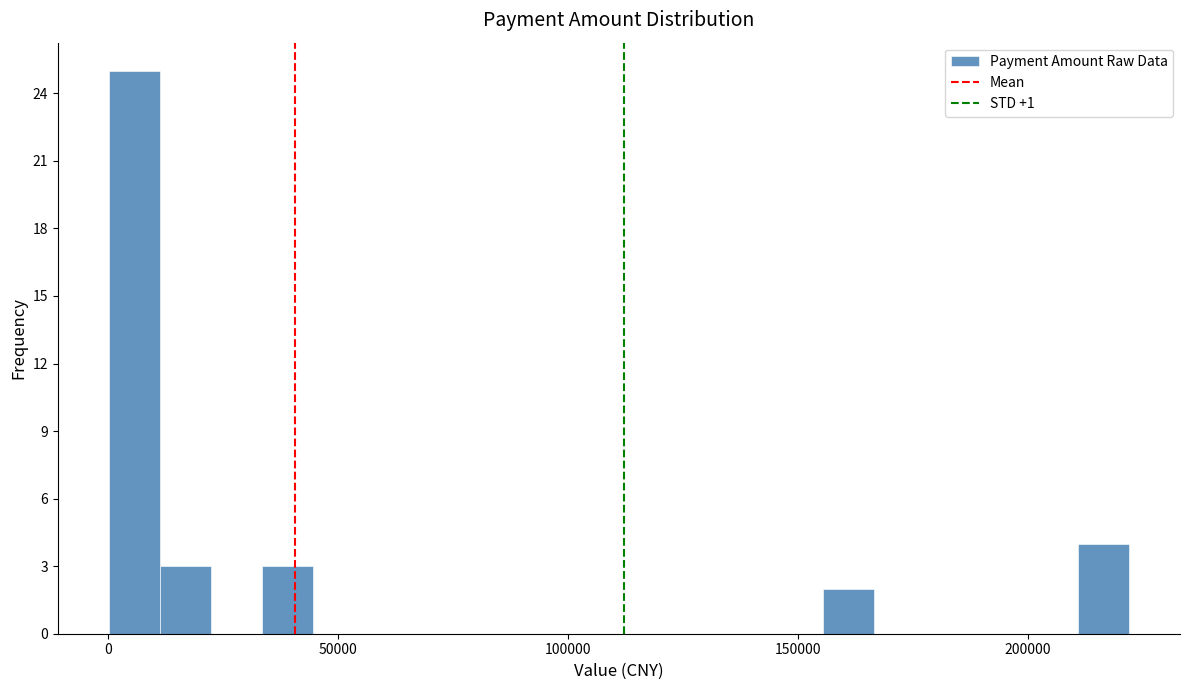

Around what value on the x-axis is the tallest bar? Give the approximate position of its centre, as read against the axis.

5000